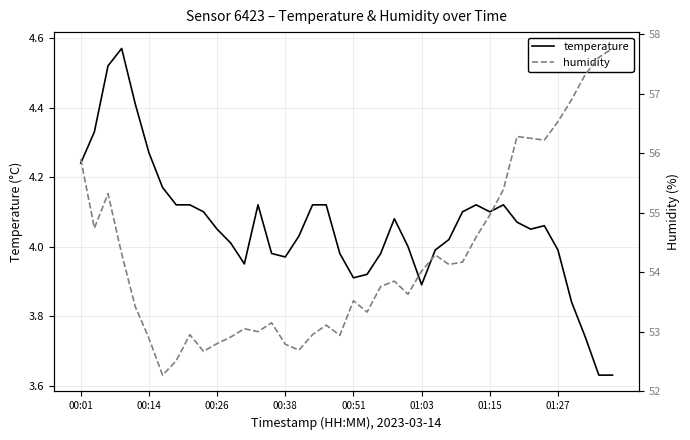

The temperature series shows 1.7 at 00:38. True or false?

False